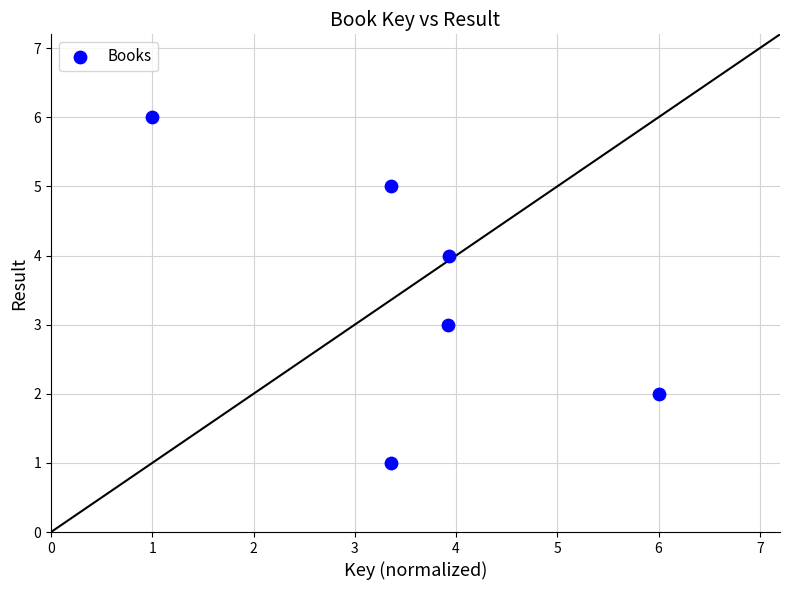

What is the average Y value?

4